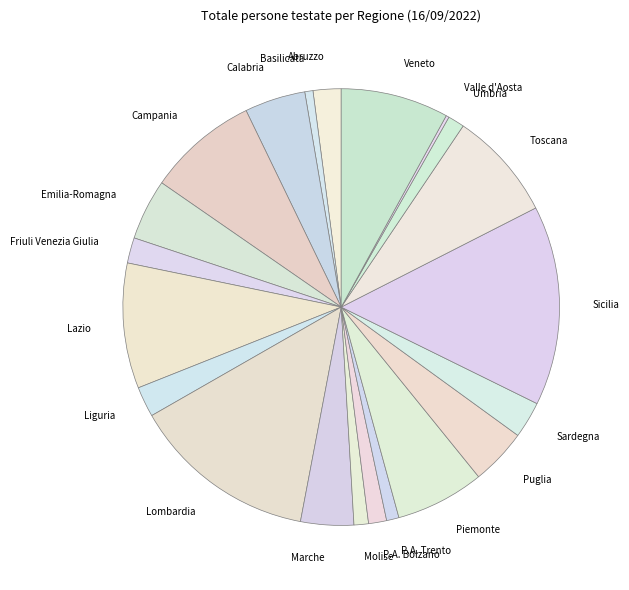

True or false: Sicilia accounts for 28% of the total.

False